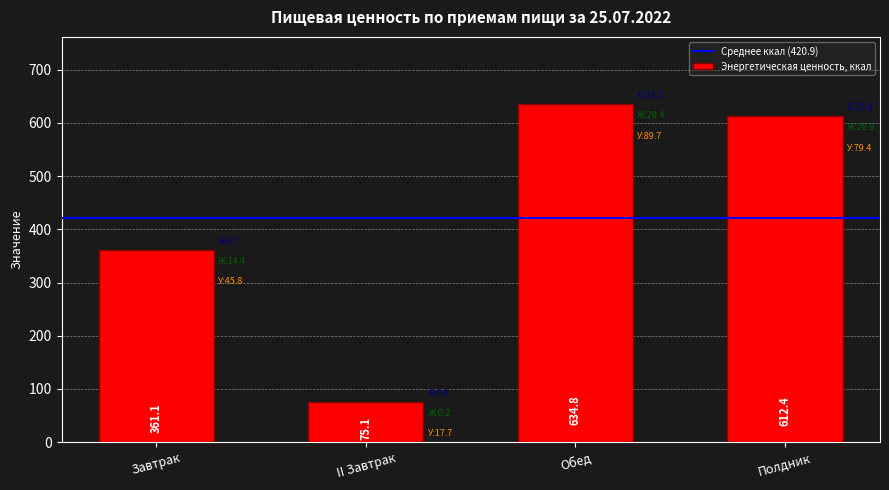

How many distinct data groups are displayed?

1